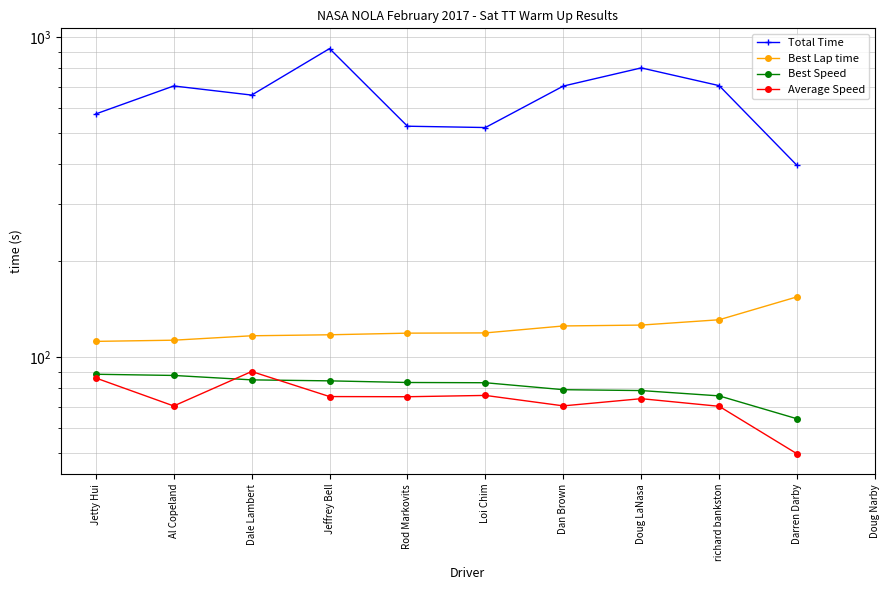

True or false: Total Time has more than 1 interior local peaks.

True